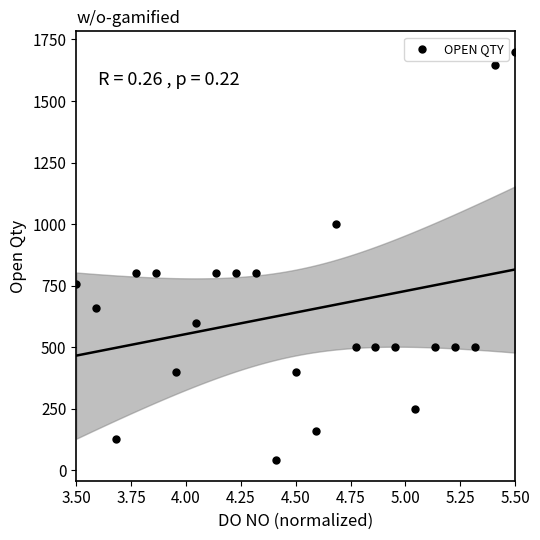

What is the range of Y values (max minus min)?

1659